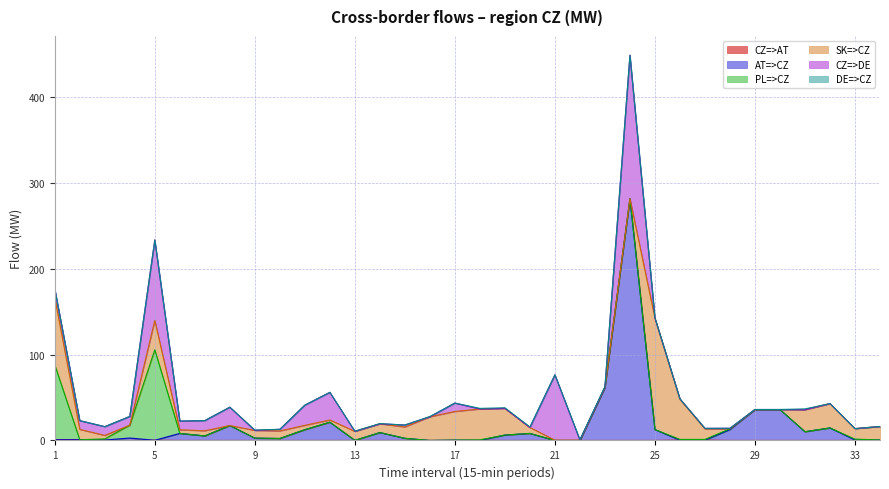

At which label does AT=>CZ first exceed 2?

4